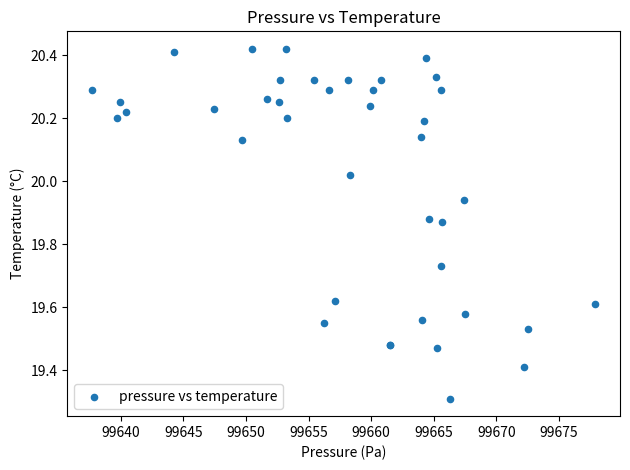

What Y value in the scatter plot is closest to 19?

19.3